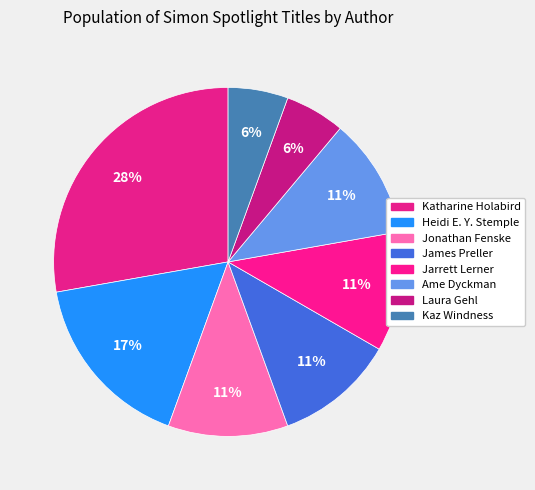

Which has a higher value, Kaz Windness or Laura Gehl?

Kaz Windness